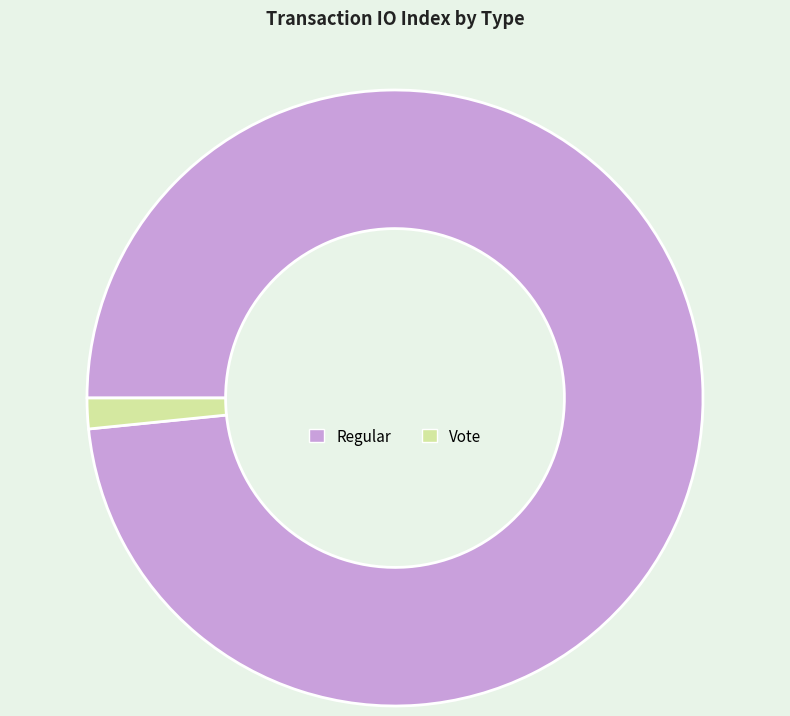

Is it true that Vote is 12% of the pie?

False